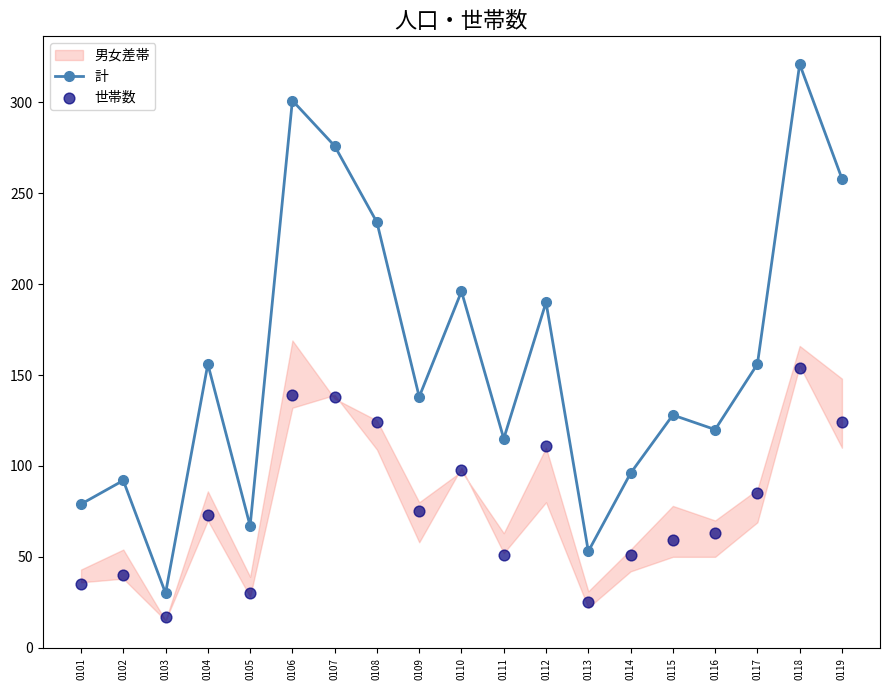

Which series contains the lowest Y value?

世帯数